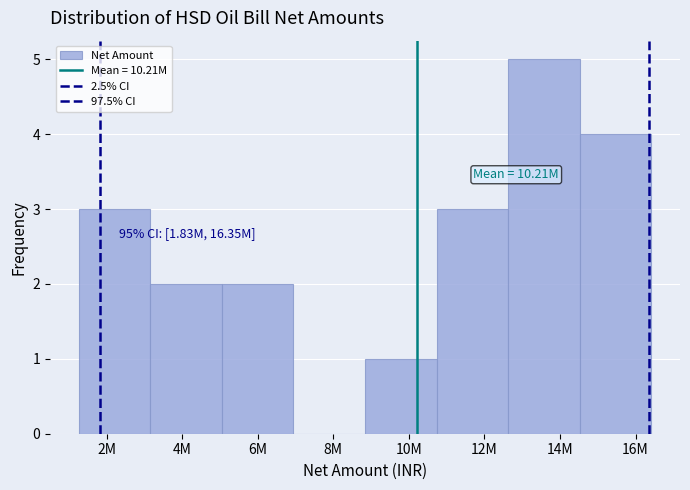

Are the bars horizontal?

No